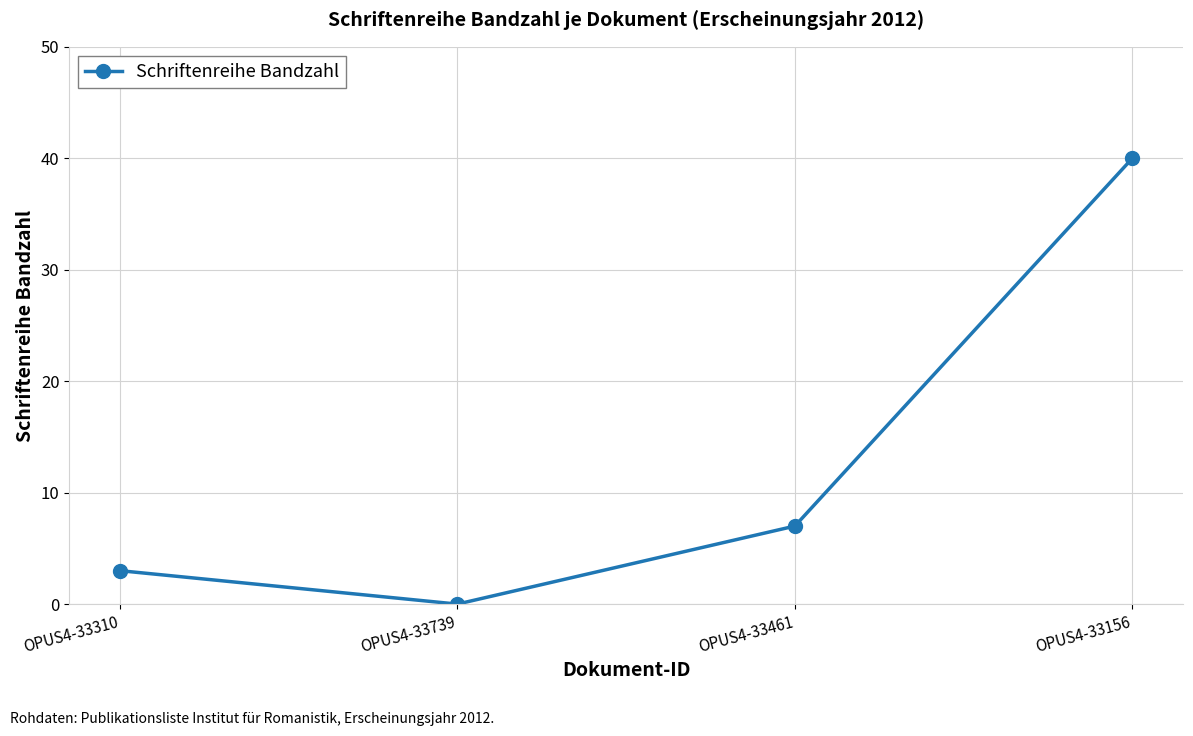

Reading left to right, list all the values displayed in this chart.

3	0	7	40